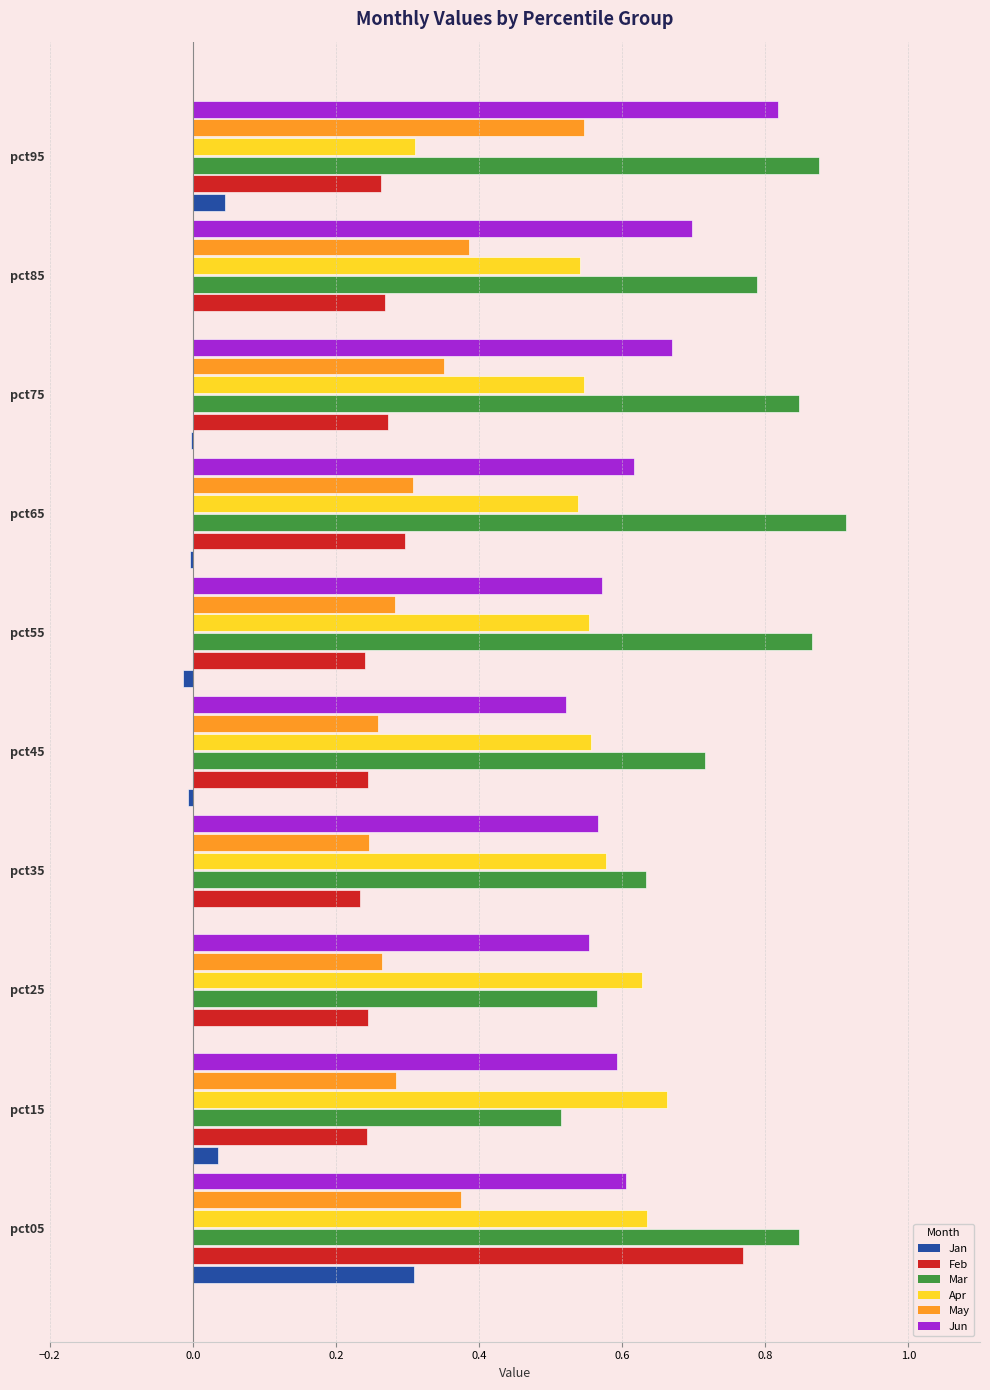

Between pct15 and pct65, which series saw the biggest shift?

Mar